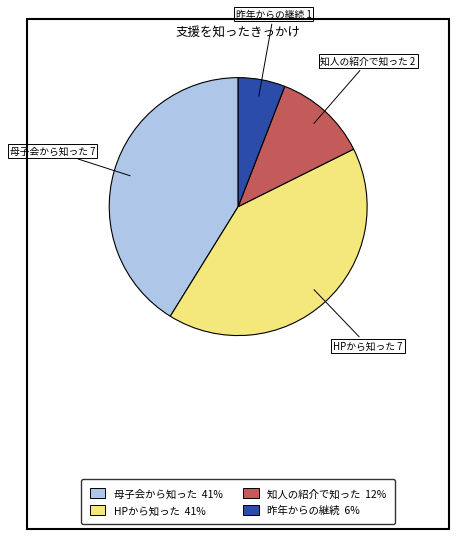

Combined, do HPから知った 41% and 昨年からの継続 6% account for over 50%?

No